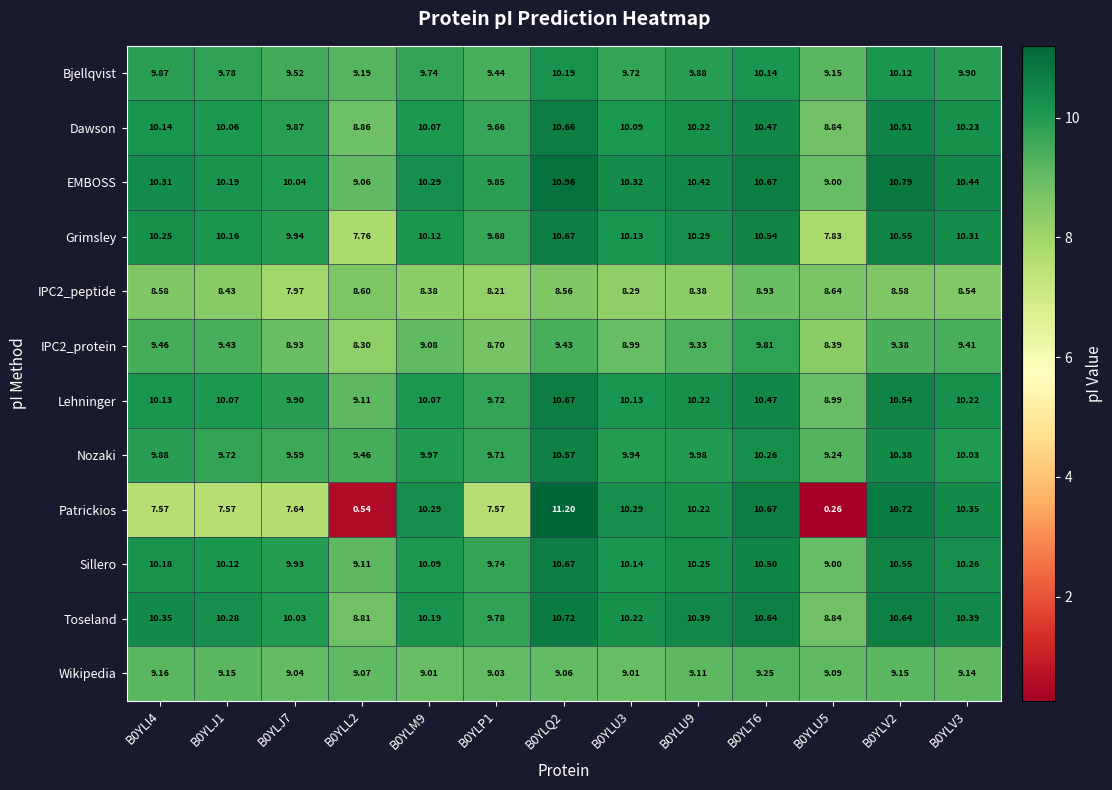

Which series has the largest total across all categories?

EMBOSS